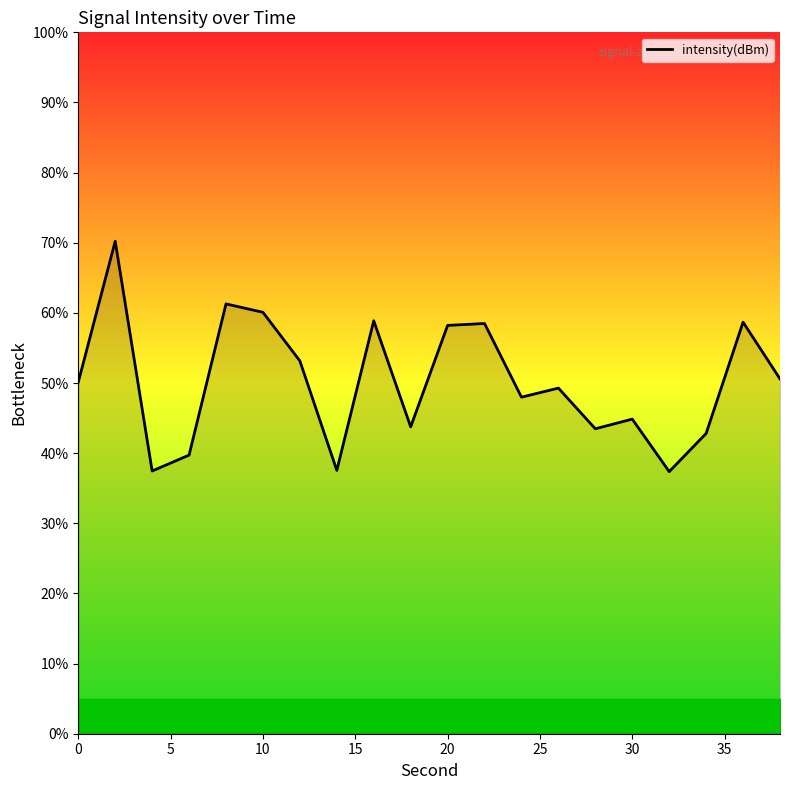

What is the minimum value shown in the chart?

37.4